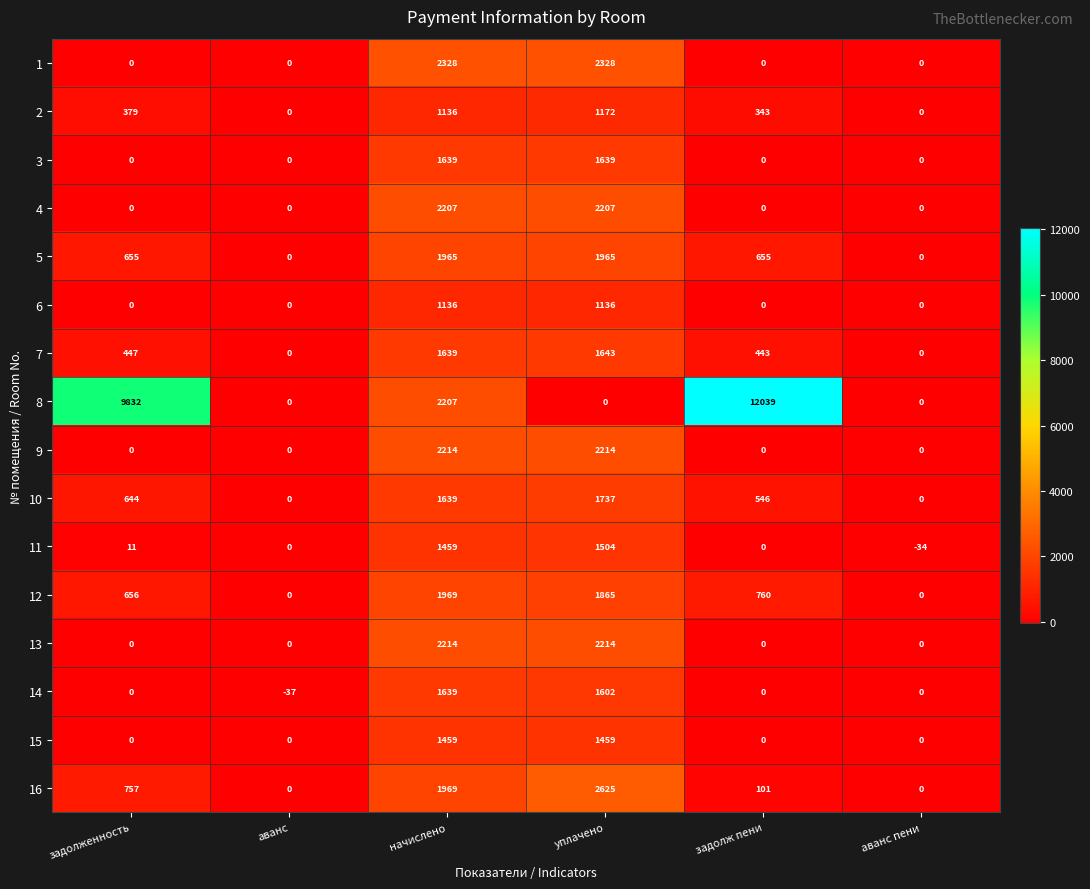

What is the greatest value displayed?

12039